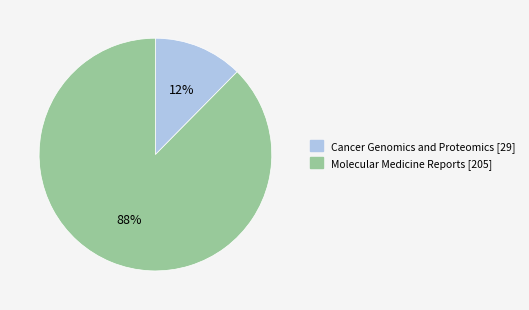

Rank the categories by value from highest to lowest.

Molecular Medicine Reports, Cancer Genomics and Proteomics